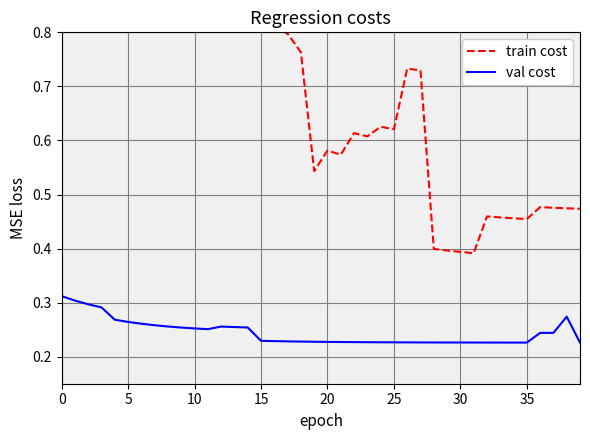

Which series has the largest range (max minus min)?

train cost